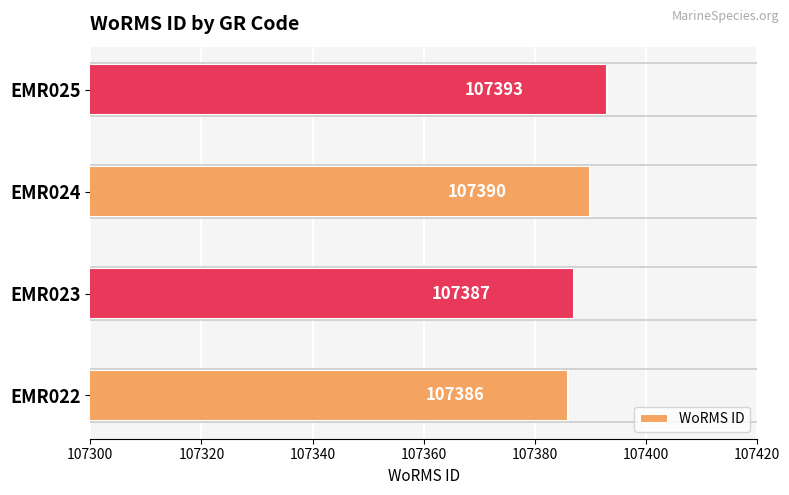

What is the change in value from EMR024 to EMR025?

+3